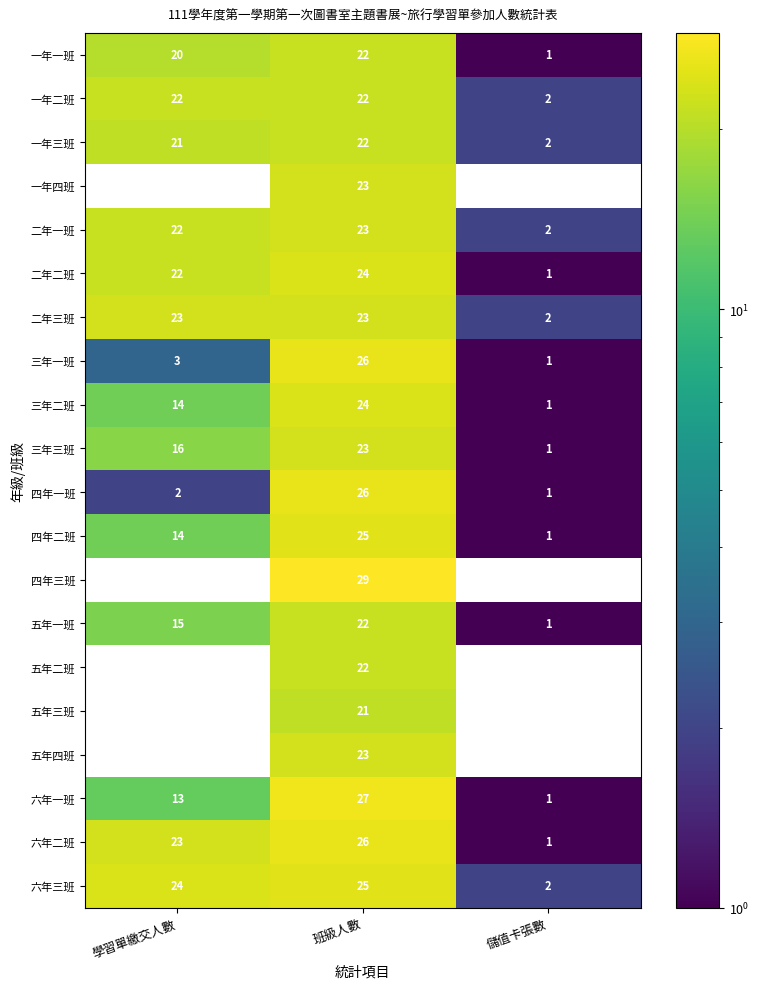

How many distinct data groups are displayed?

20